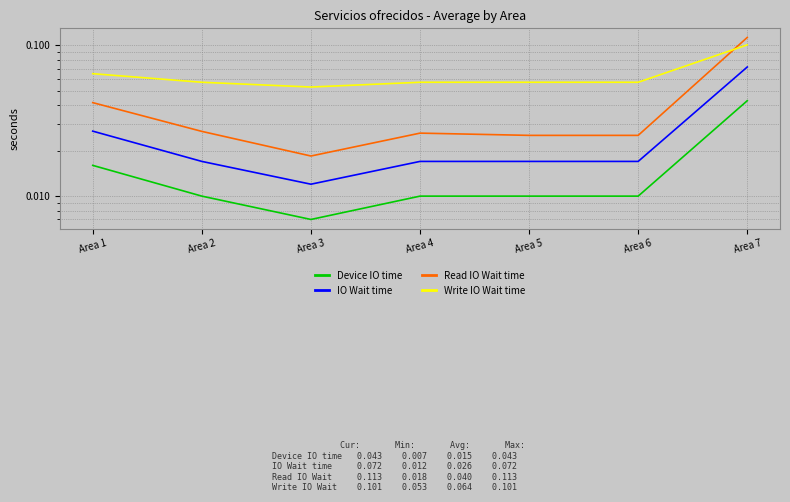

List the series in order of their peak value, lowest first.

Device IO time, IO Wait time, Write IO Wait time, Read IO Wait time